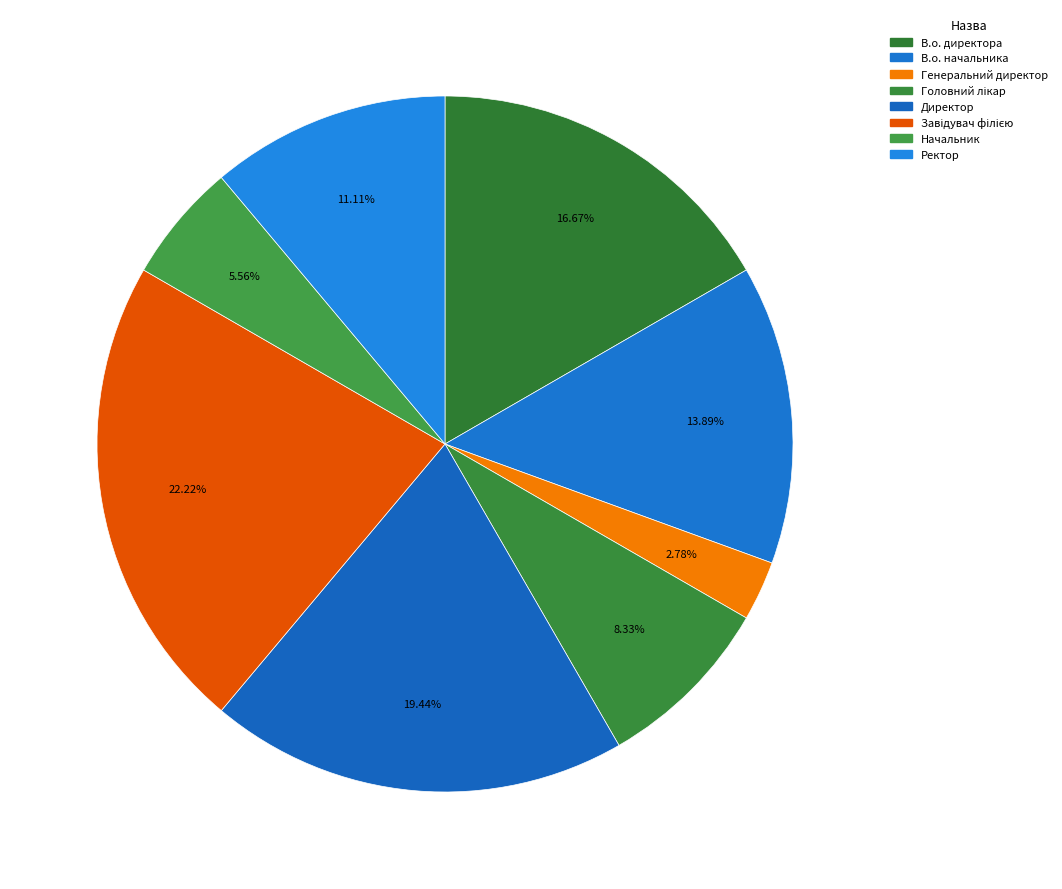

Does В.о. начальника account for over 50% of the chart?

No